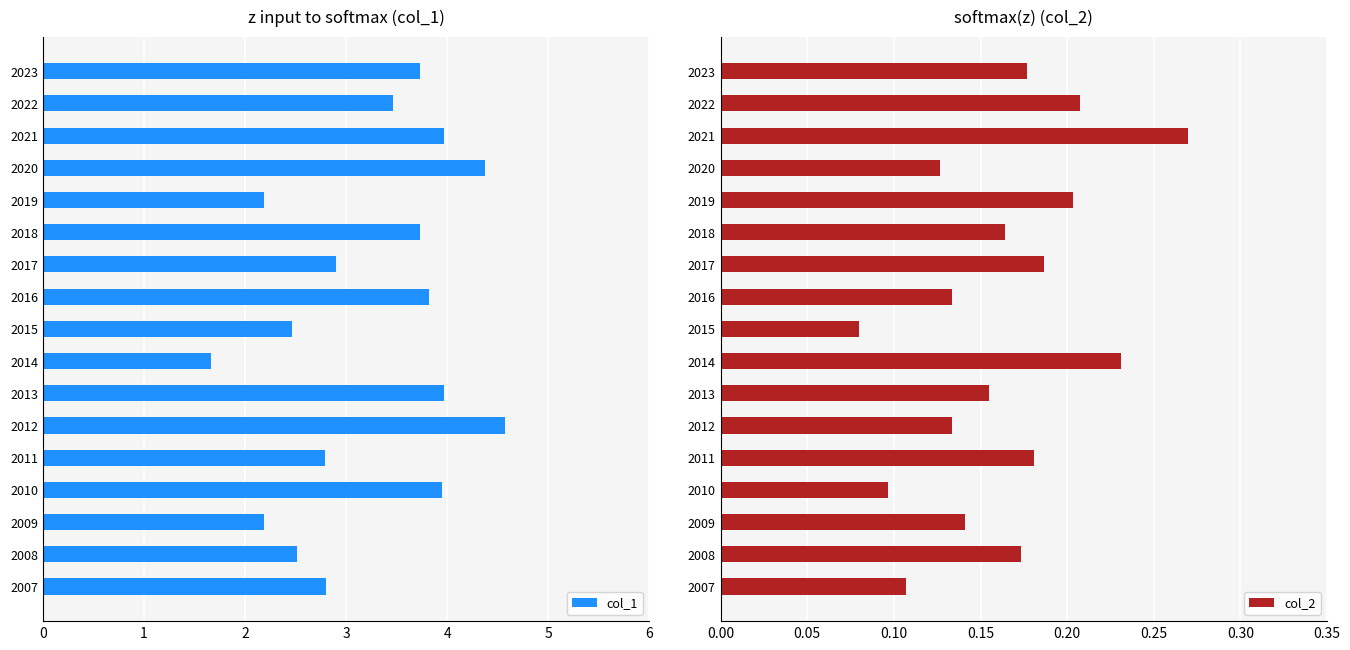

Count the number of categories in the chart.

17